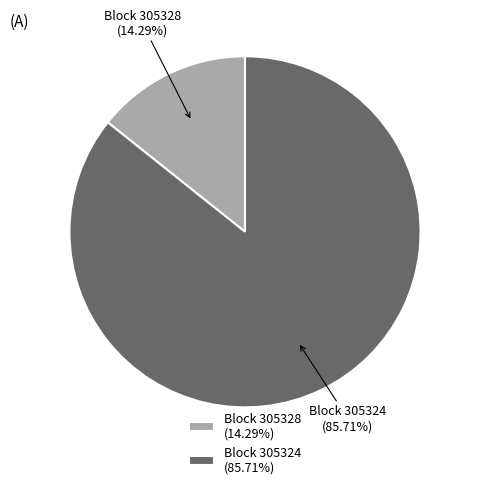

What is the majority slice?

Block 305324 (85.71%)